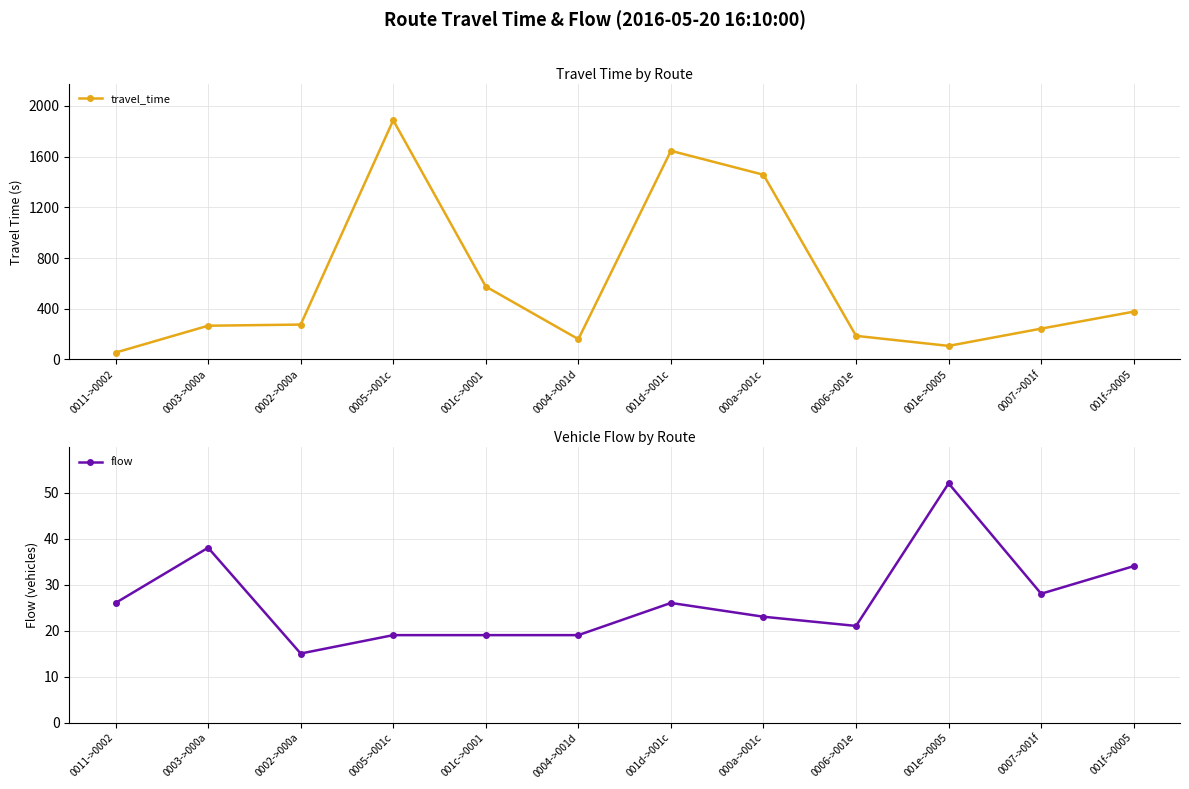

Reading left to right, list all the values displayed in this chart.

travel_time: 54	266	275	1887	575	160	1646	1457	186	107	243	377
flow: 26	38	15	19	19	19	26	23	21	52	28	34